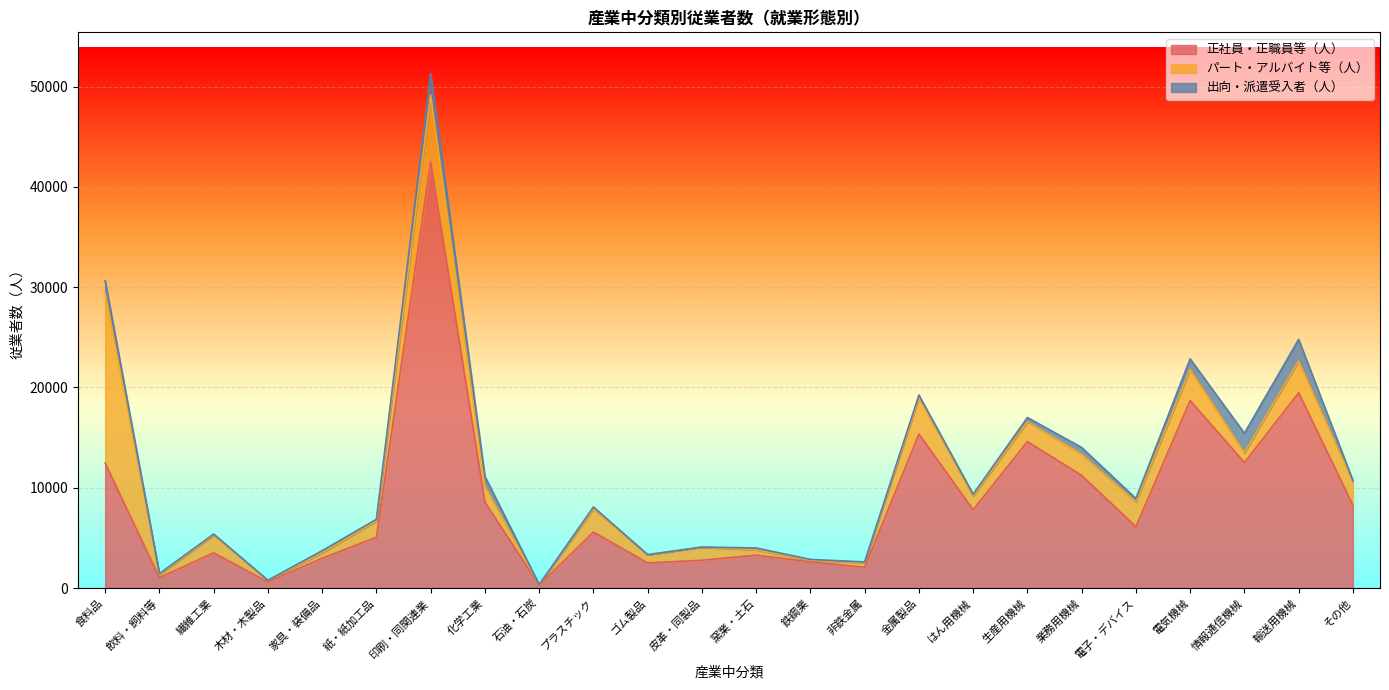

Where is the first local maximum for パート・アルバイト等（人）?

繊維工業